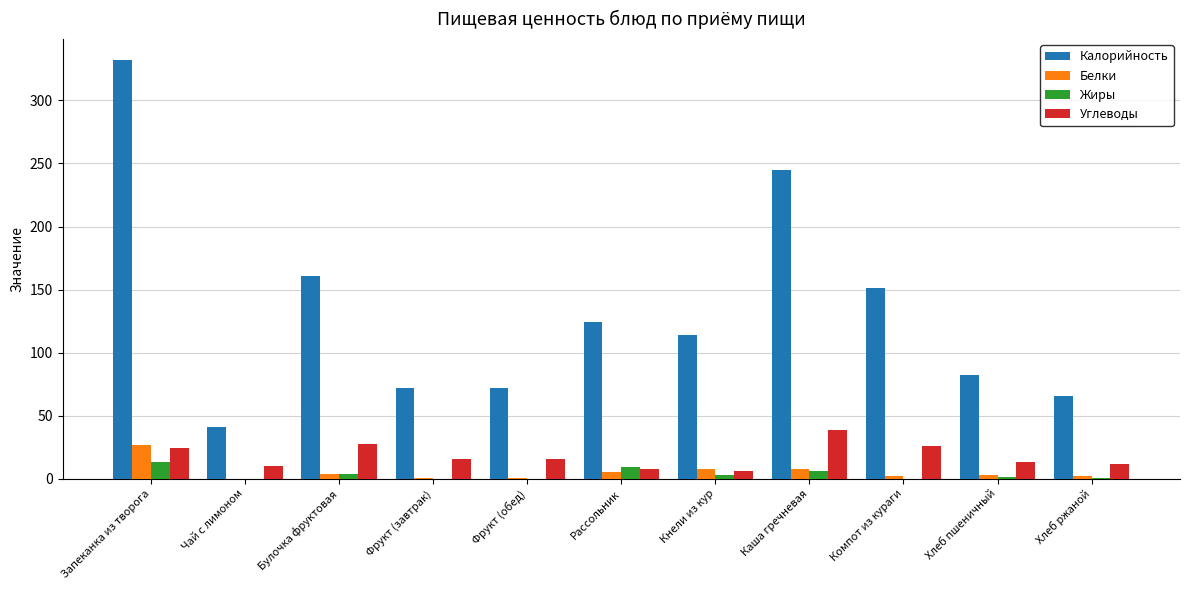

How many categories are shown in the chart?

11